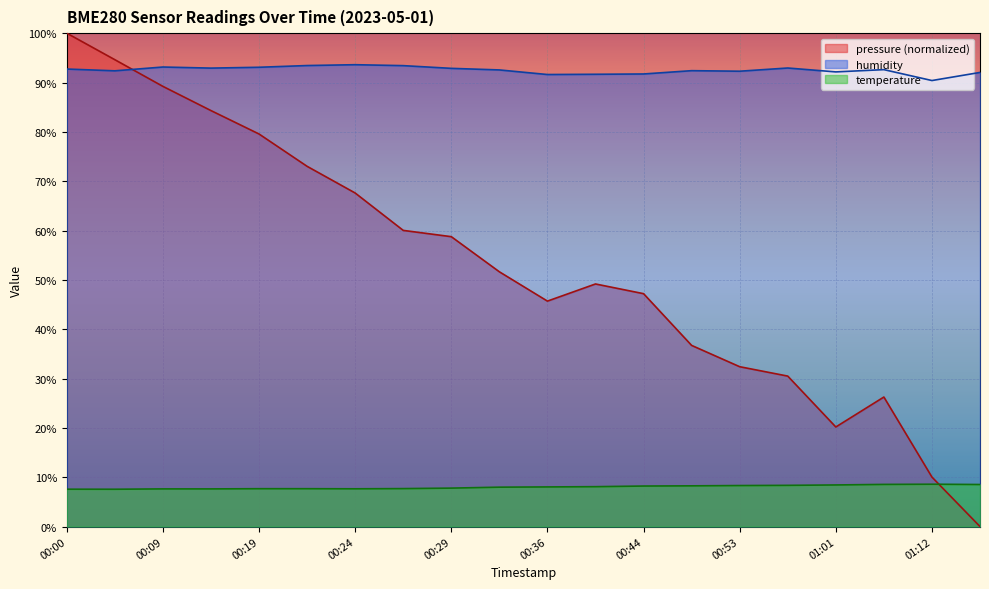

Between which two adjacent categories do temperature and pressure first intersect?

01:12 and 01:17